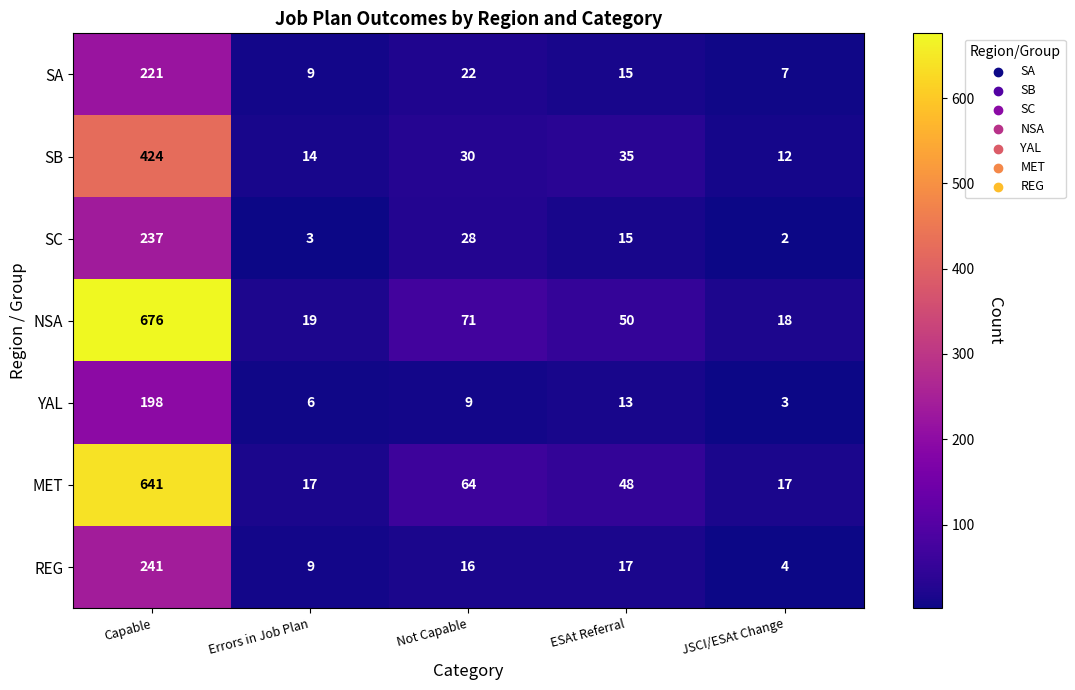

Which category has the highest value across all series?

Capable